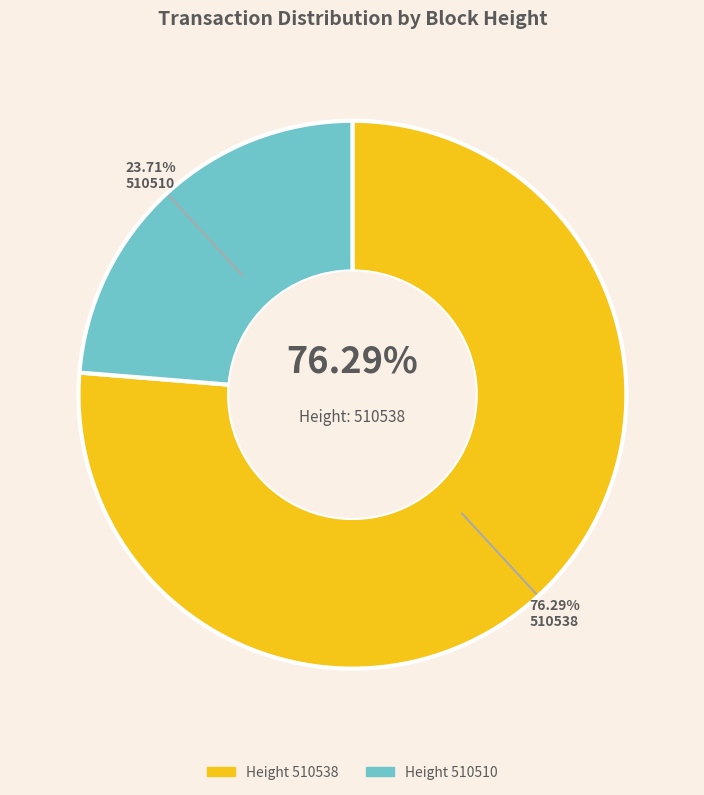

Is the sum of 510510 and 510538 greater than half?

Yes